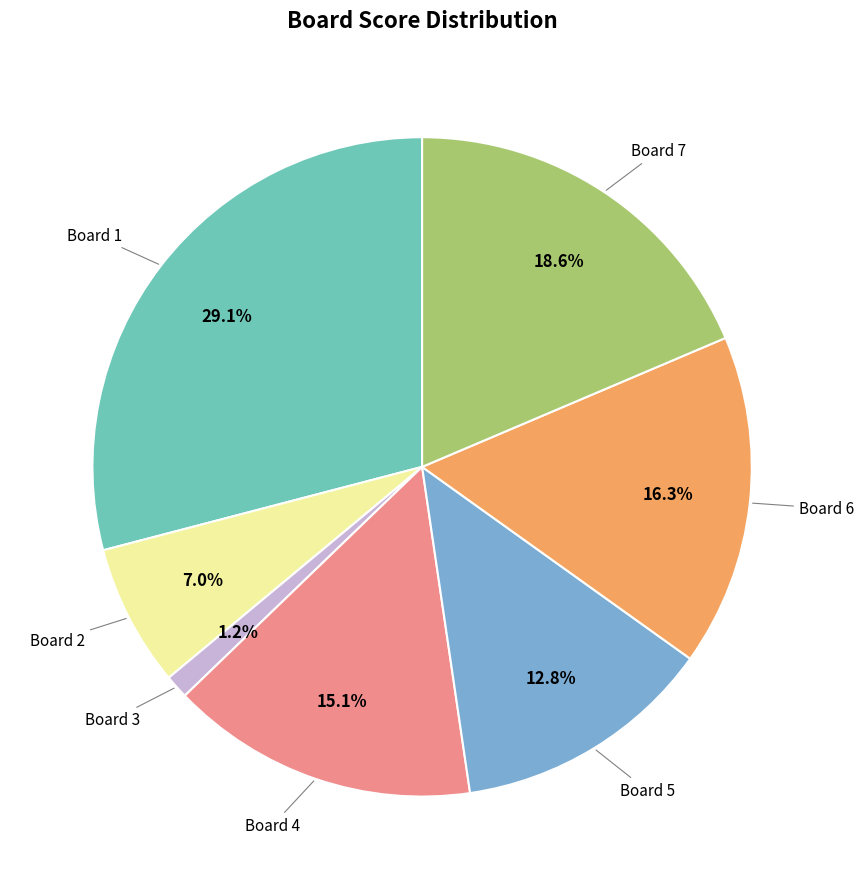

Does any single category account for the majority?

No